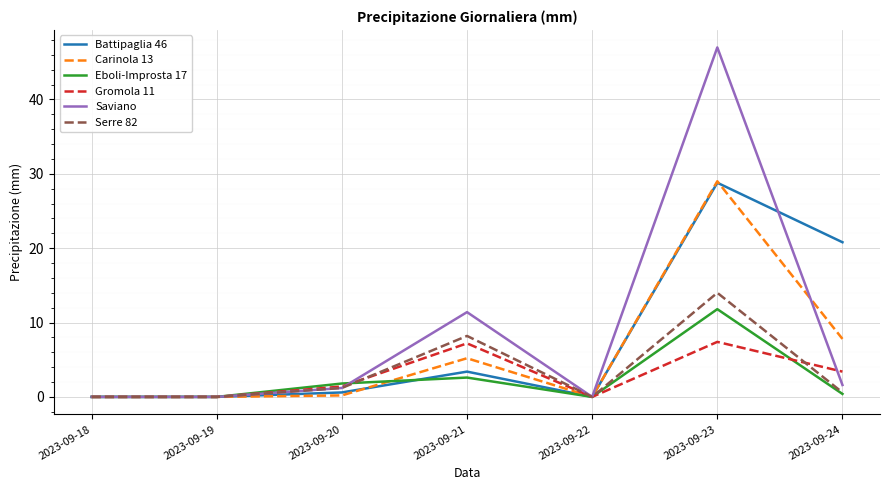

At which category is the sum across all series the highest?

2023-09-23